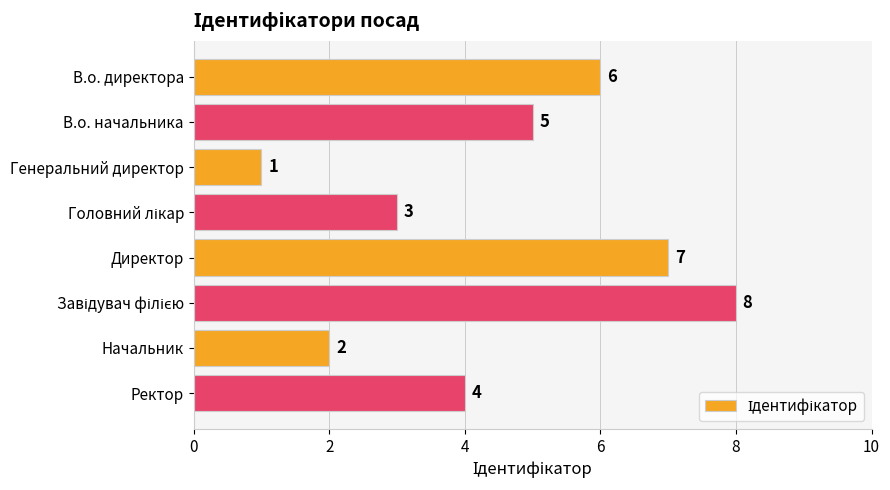

What is the difference between the second highest and second lowest values?

5